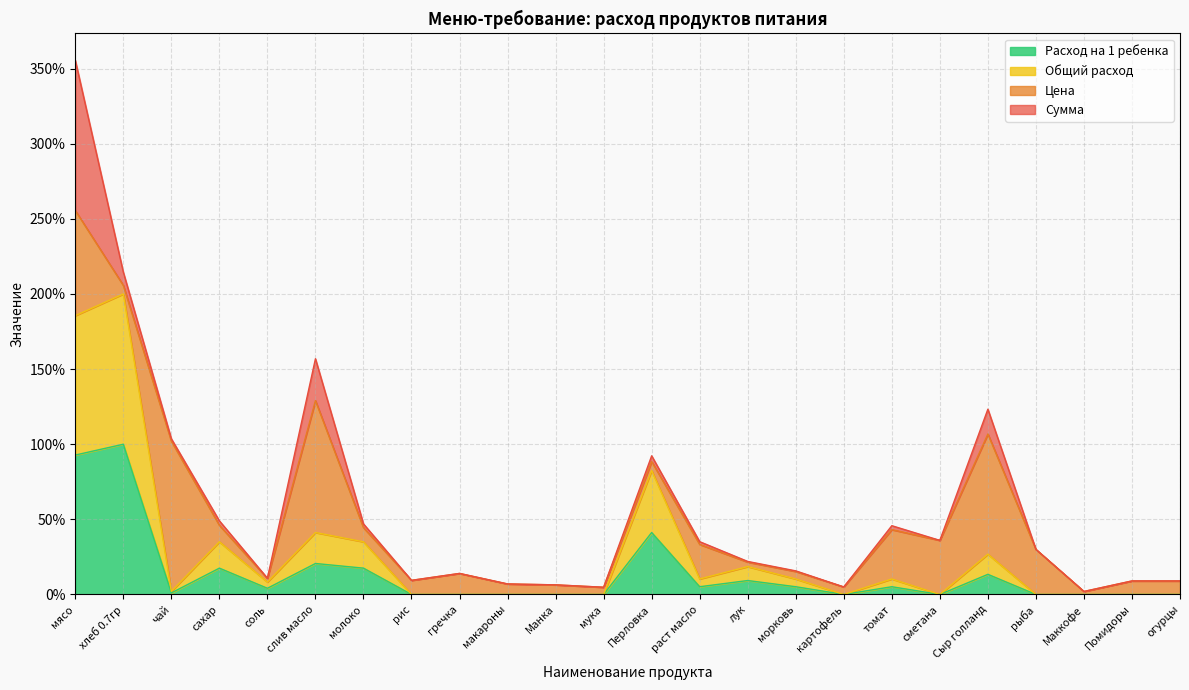

Does the chart have visible grid lines?

Yes